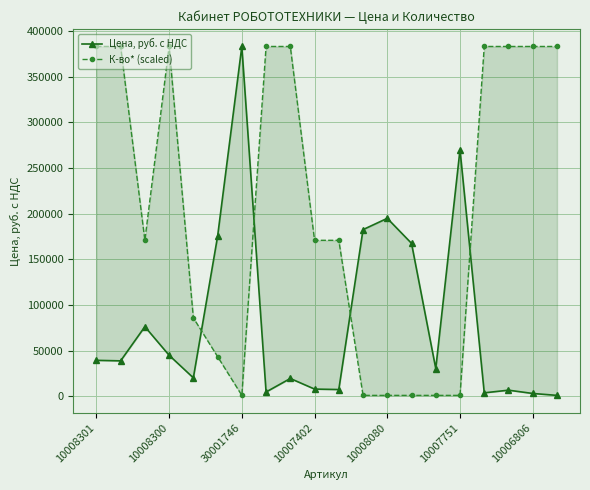

At which label does К-во* (scaled) reach its peak?

10008301